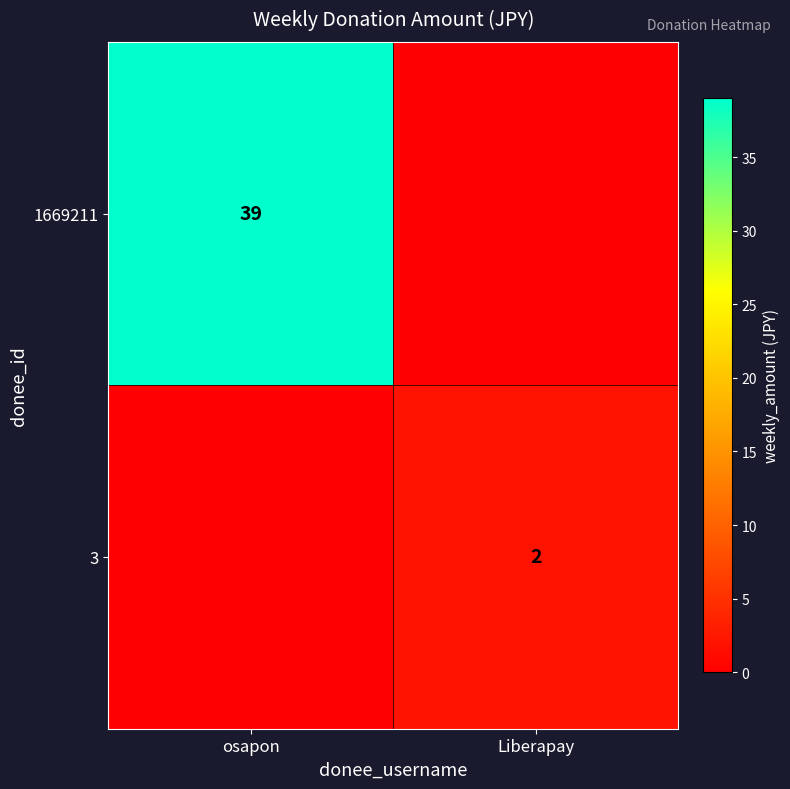

The 3 series shows 2 at Liberapay. True or false?

True